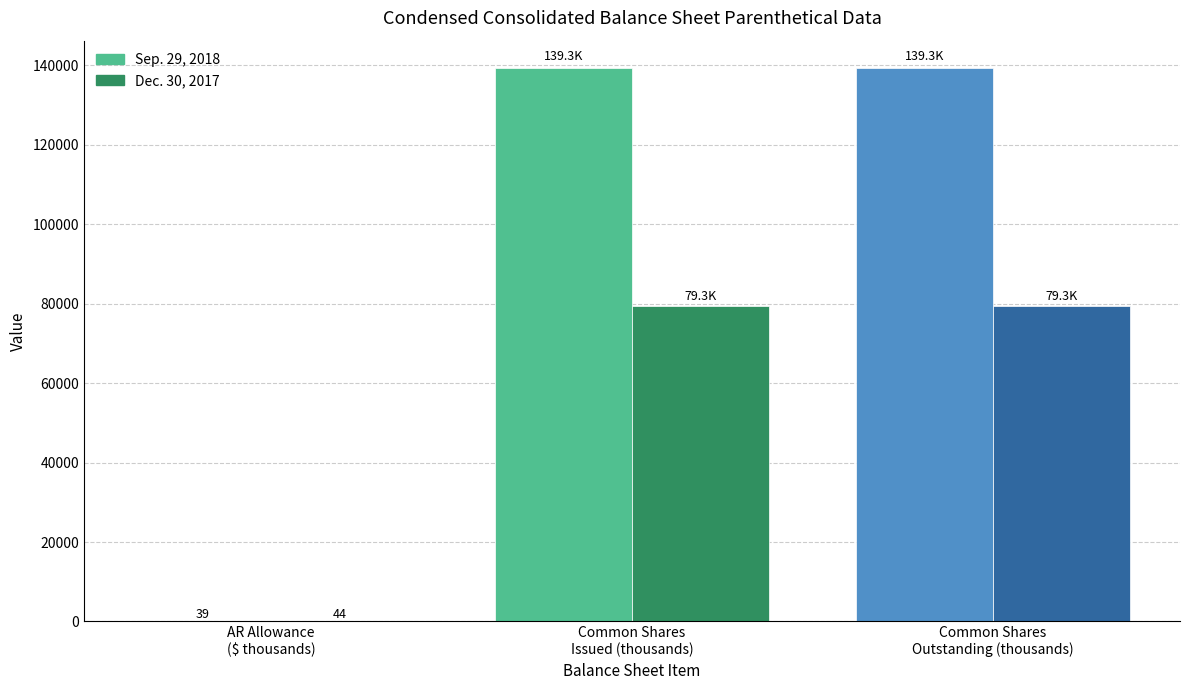

Are the bars horizontal?

No